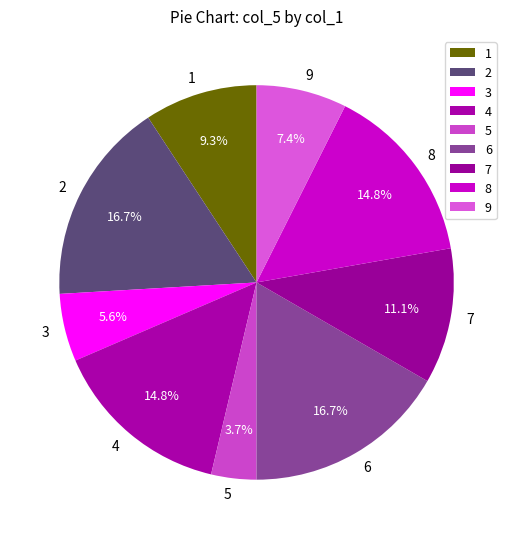

The 8 slice represents 15% of the pie. True or false?

True